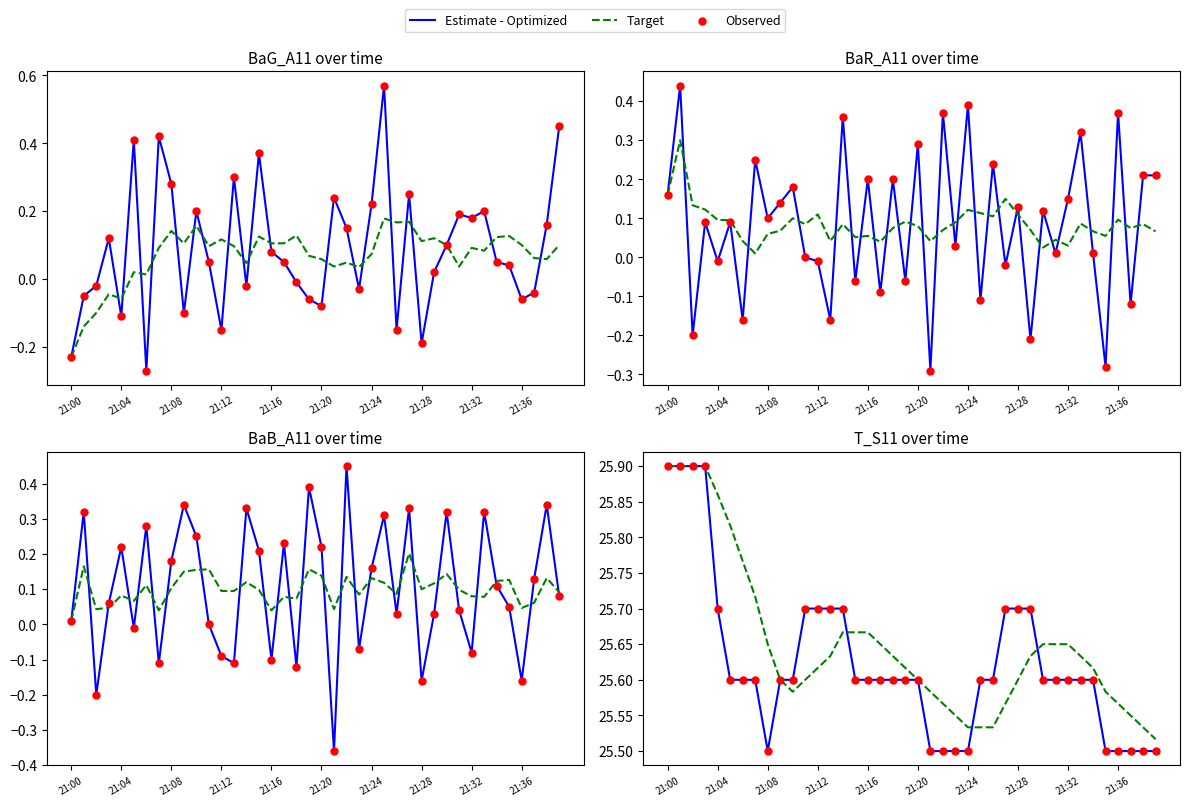

Which series has the widest spread of Y values?

Estimate - Optimized